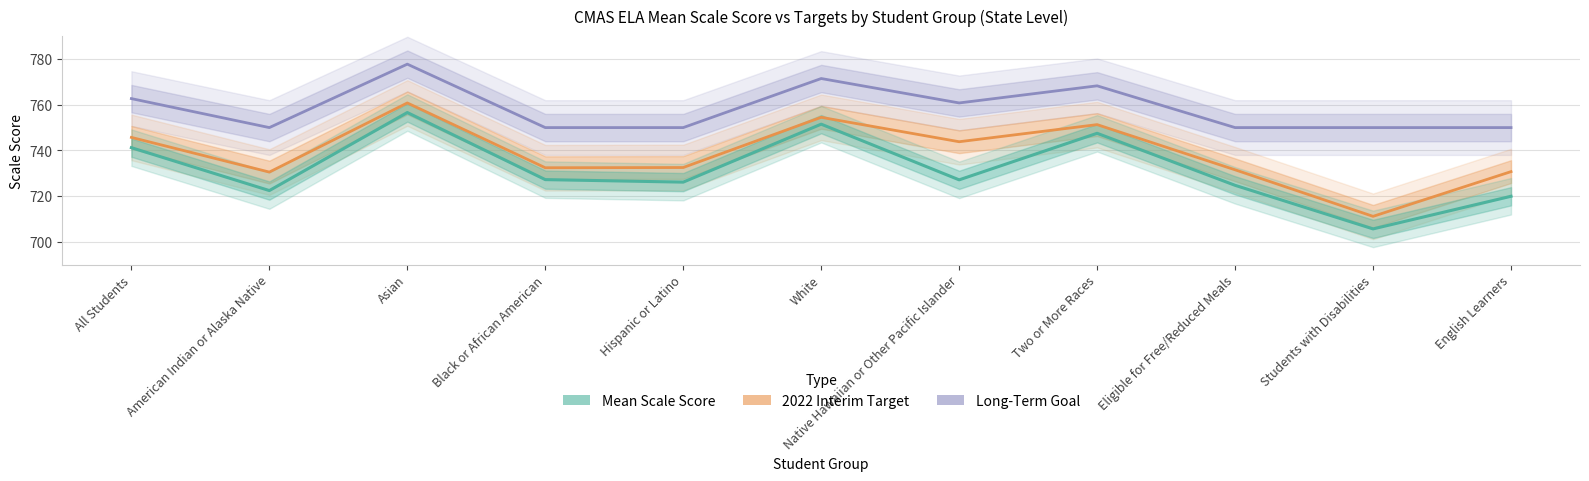

In 2022 Interim Target, how many points are lower than both neighbors (excluding endpoints)?

4